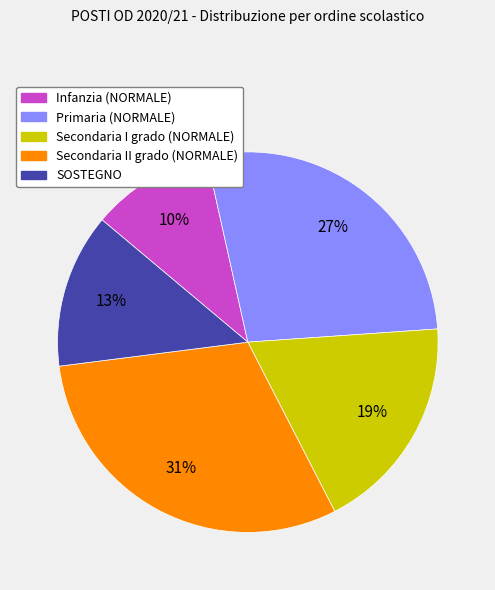

How many slices are in this pie chart?

5